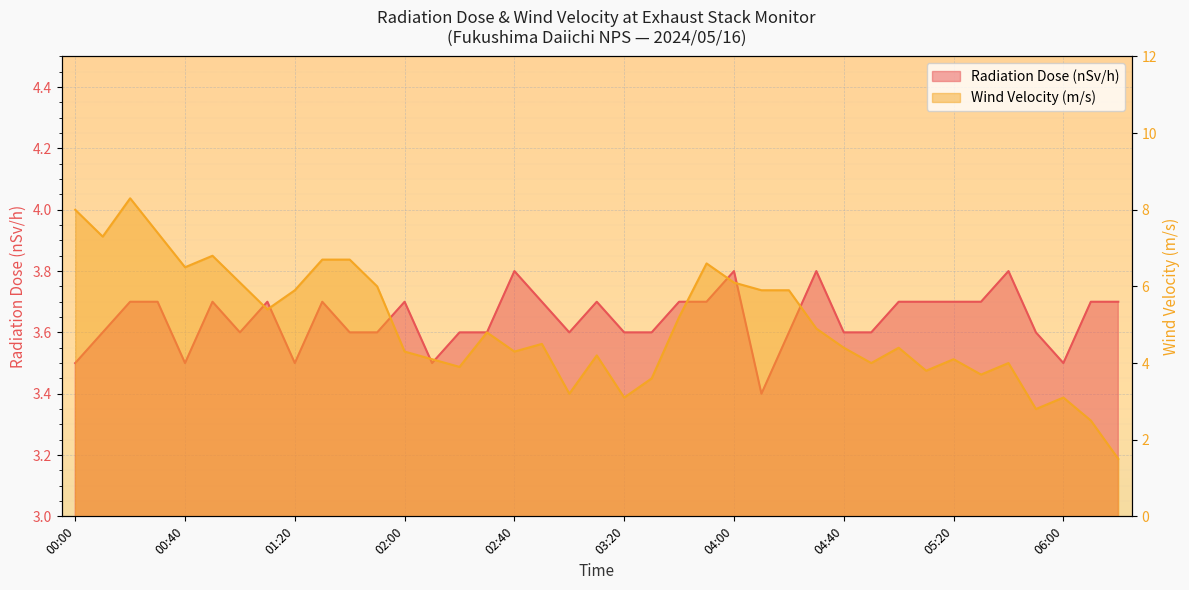

What are all the series names shown in the legend?

Radiation Dose (nSv/h), Wind Velocity (m/s)